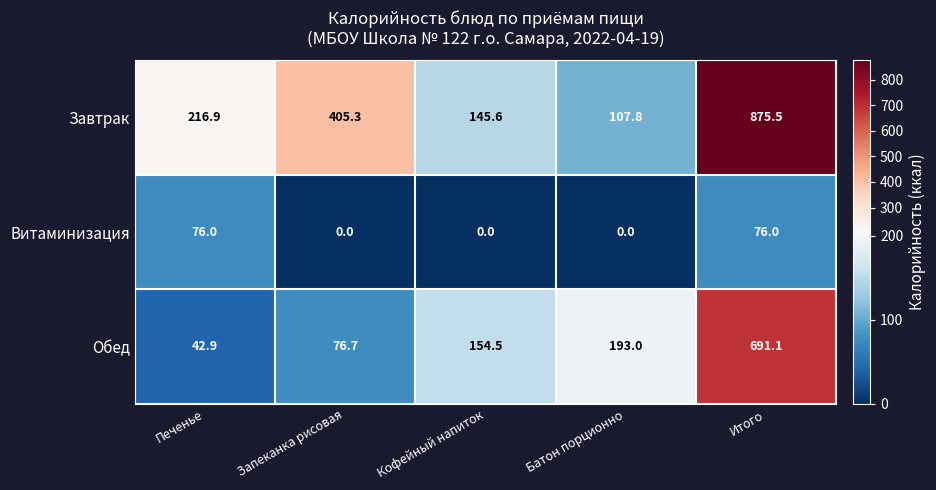

What is the highest value of the Завтрак series?

875.5